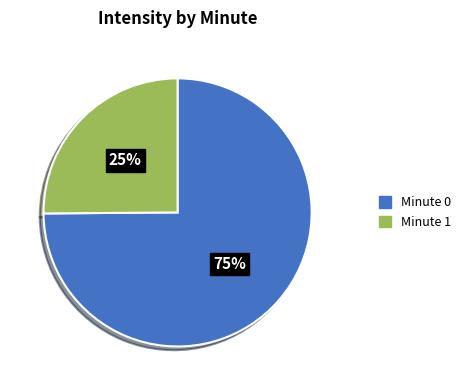

To the nearest percent, what portion does Minute 0 represent?

75%